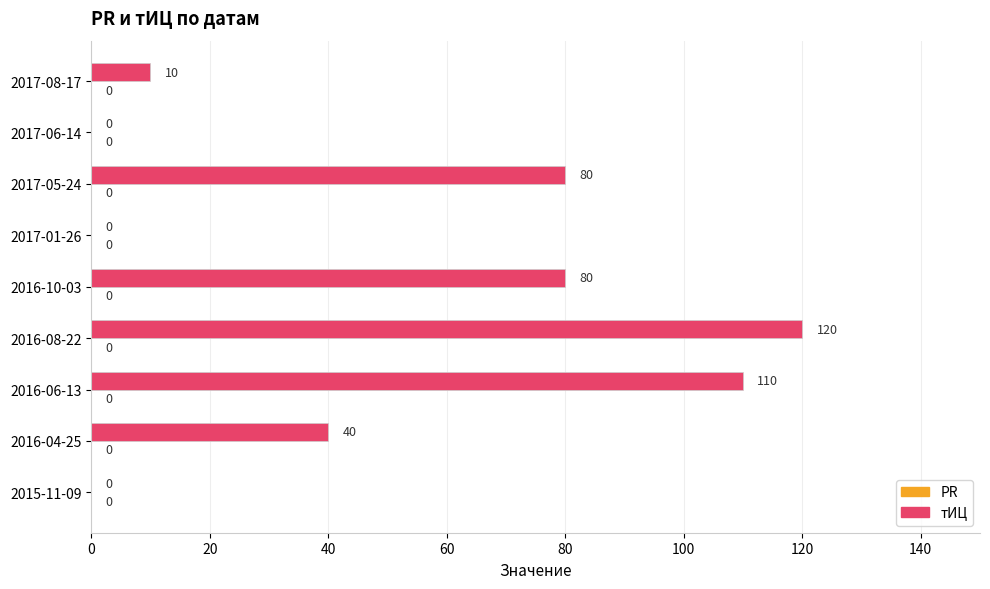

Which has a higher value, 2016-04-25 or 2017-08-17?

2016-04-25